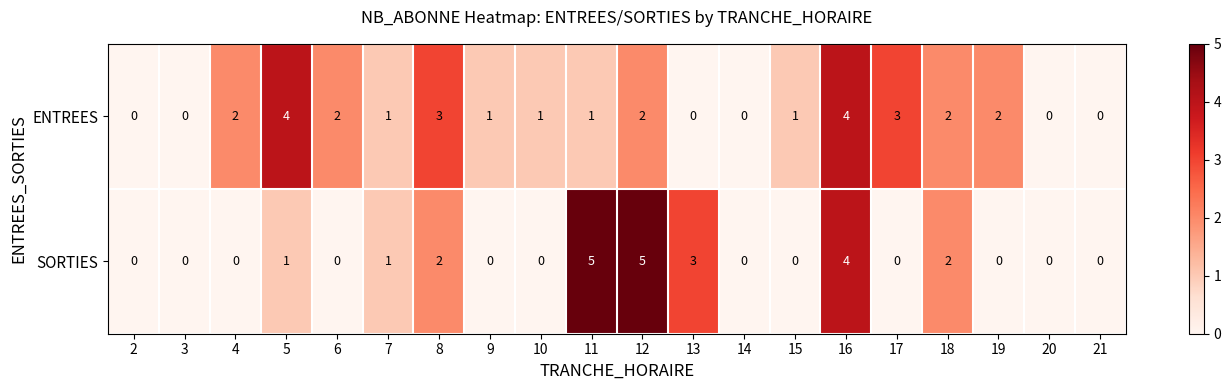

What is the maximum value shown in the chart?

5